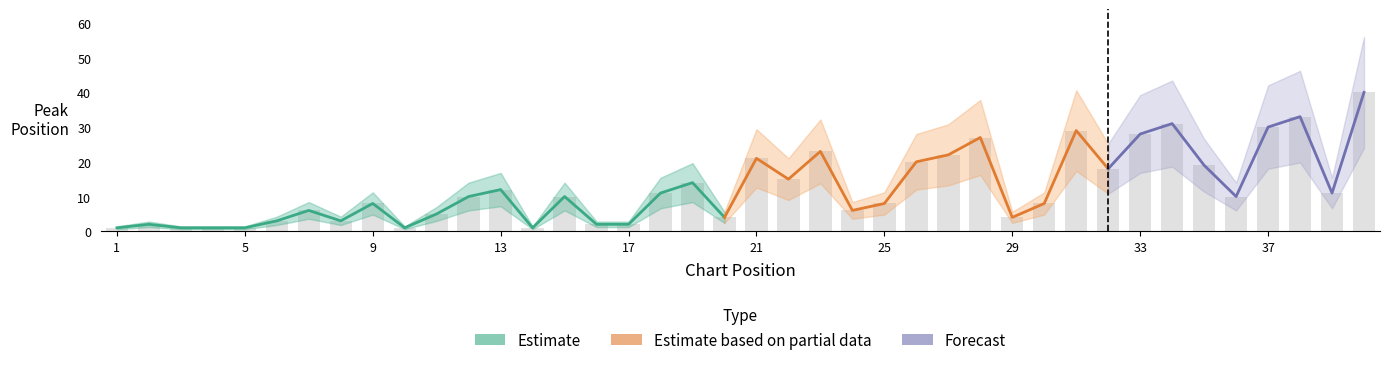

Which has a higher value, 12 or 35?

35